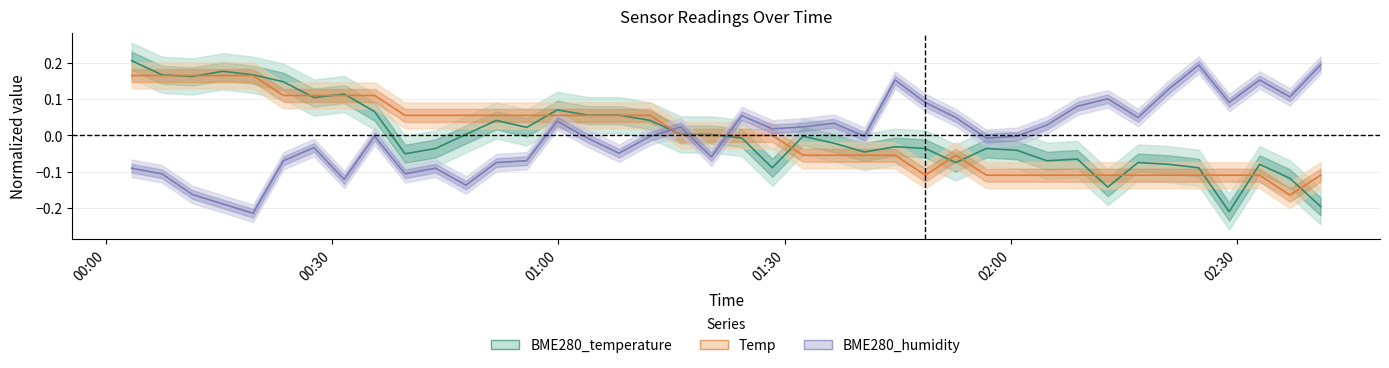

Is this an area chart (filled region under the line)?

No